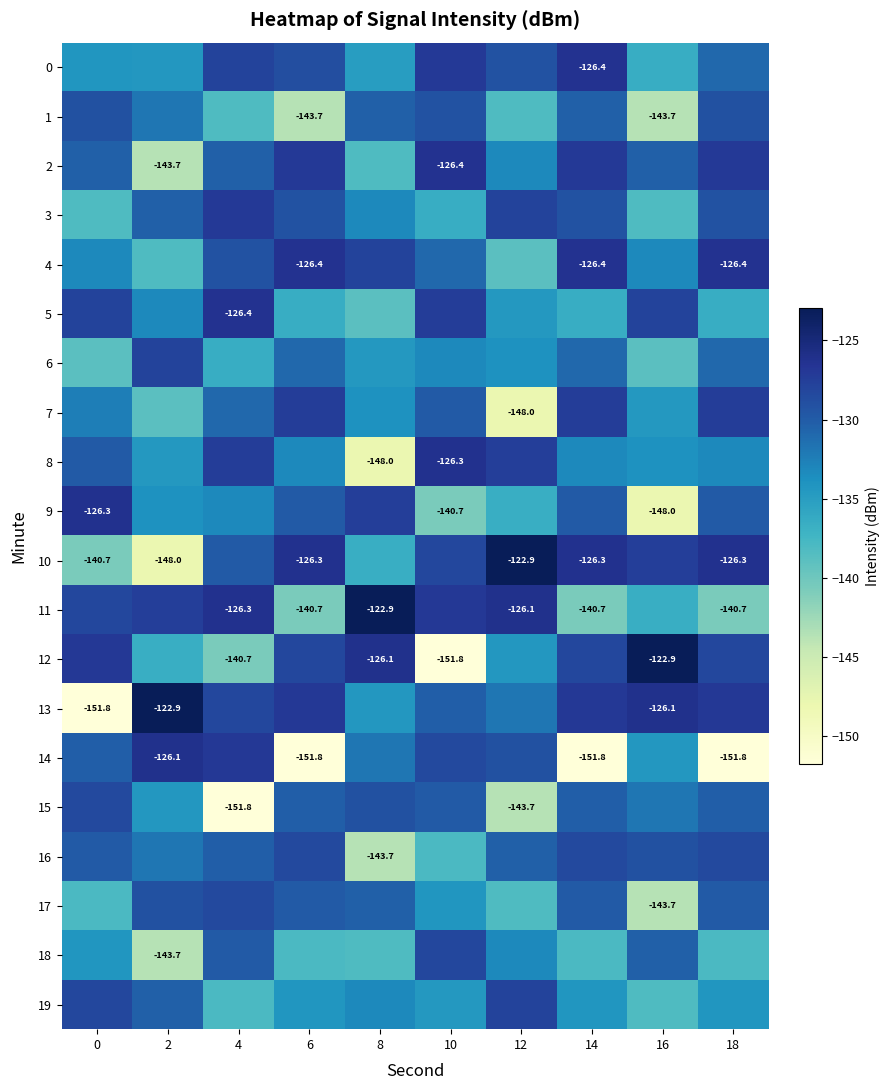

How many data points in 7 are less than -130?

6